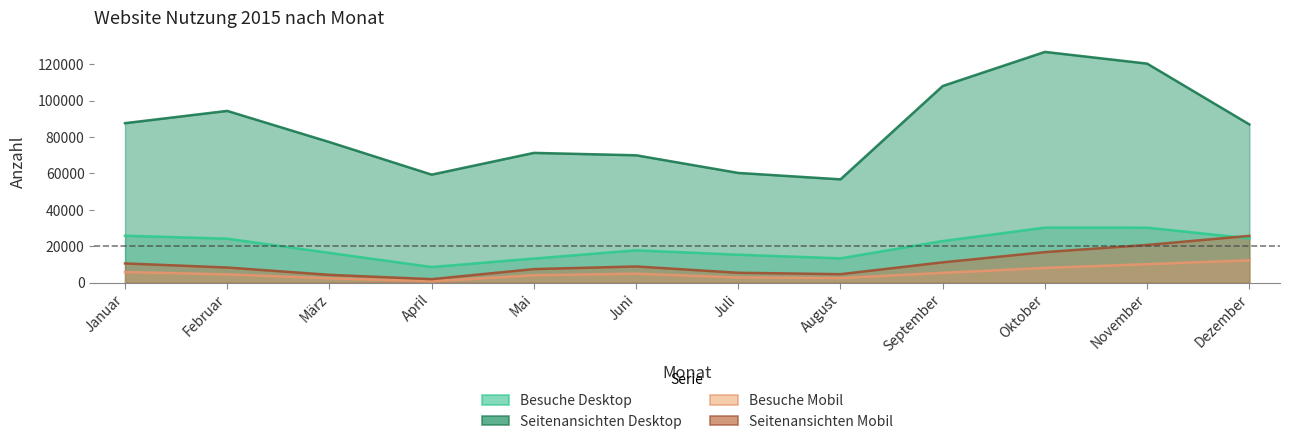

What is the value of the Besuche Desktop point at the 7th from the left?

15308